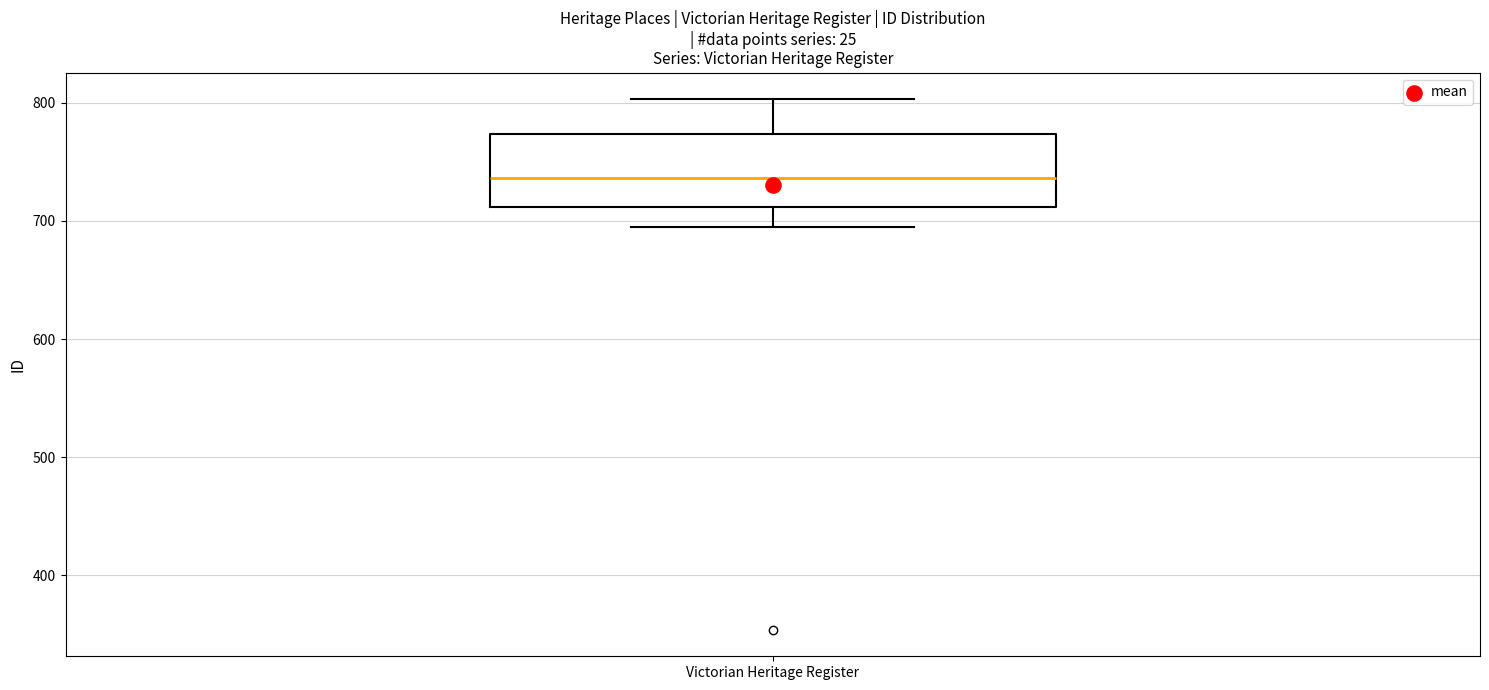

Where does the median line of the box for Victorian Heritage Register sit on the y-axis? The values are not printed on the chart, so give them approximately, as read against the axis.

740